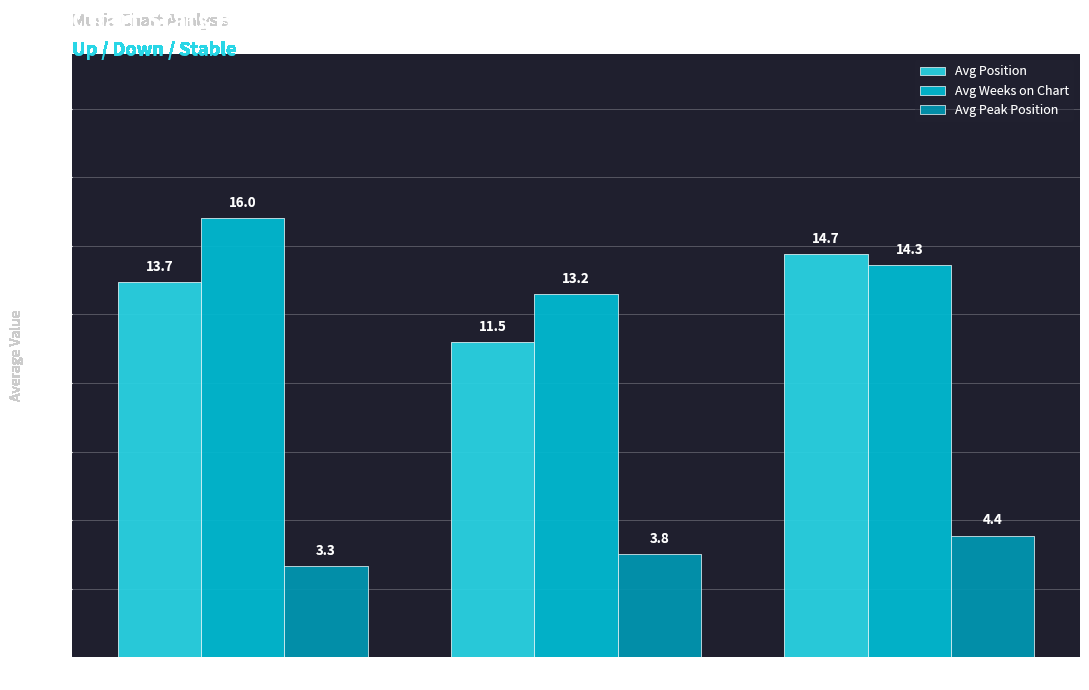

List the series in order of their peak value, lowest first.

Avg Peak Position, Avg Position, Avg Weeks on Chart